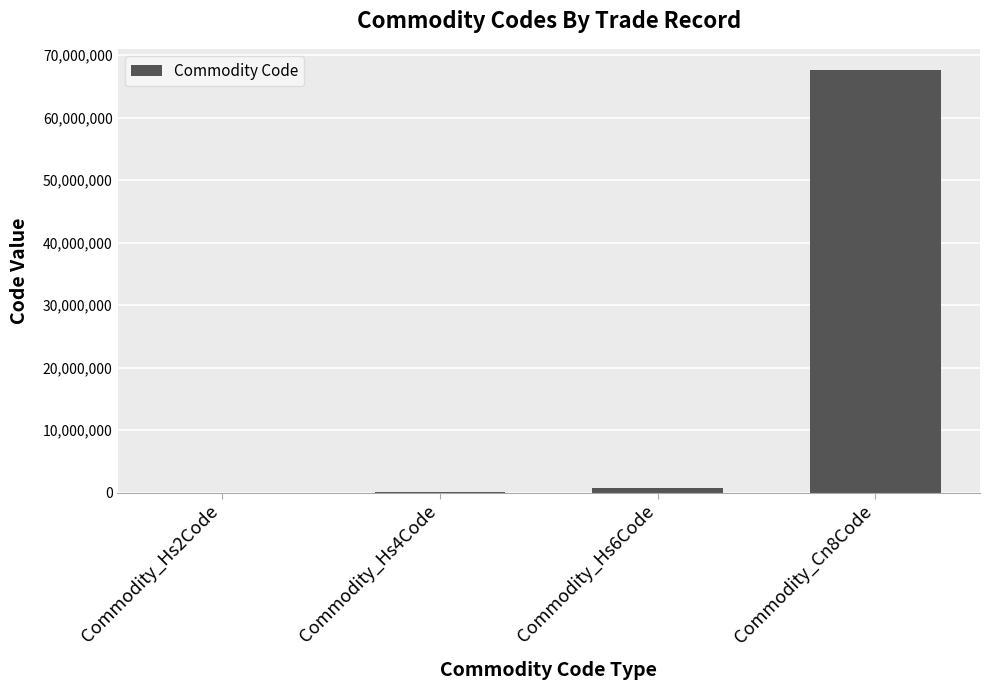

What is the maximum value shown in the chart?

67635750.0